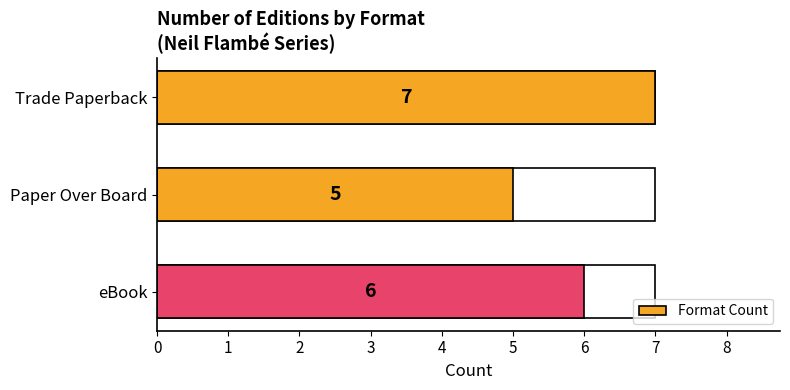

Where is the data nearest to the value 6?

eBook